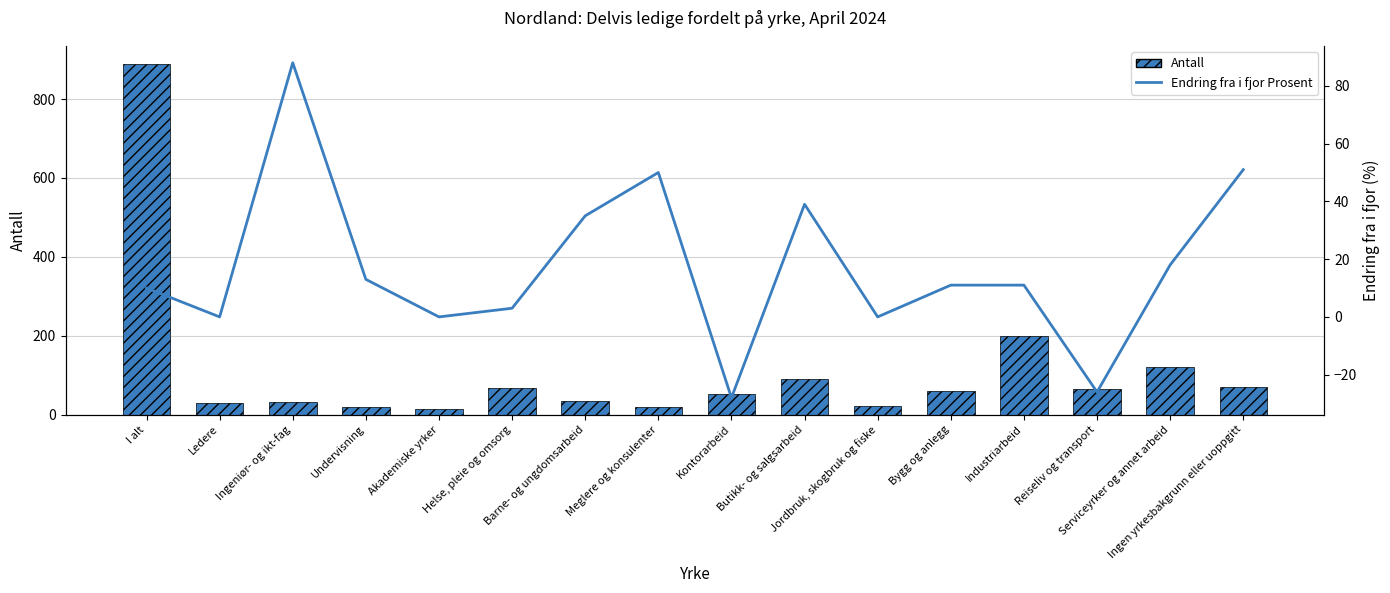

What is the difference between the maximum and minimum values in the Antall series?

875